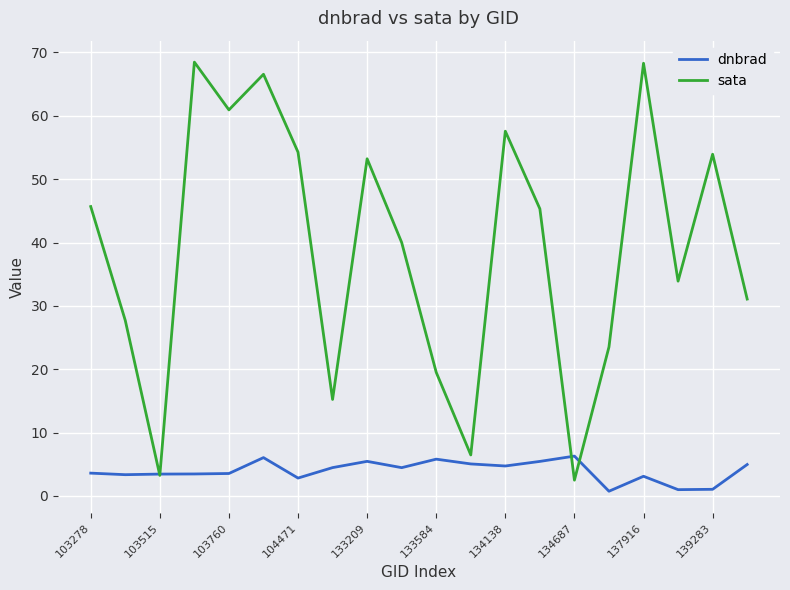

What is the maximum value for dnbrad?

6.3